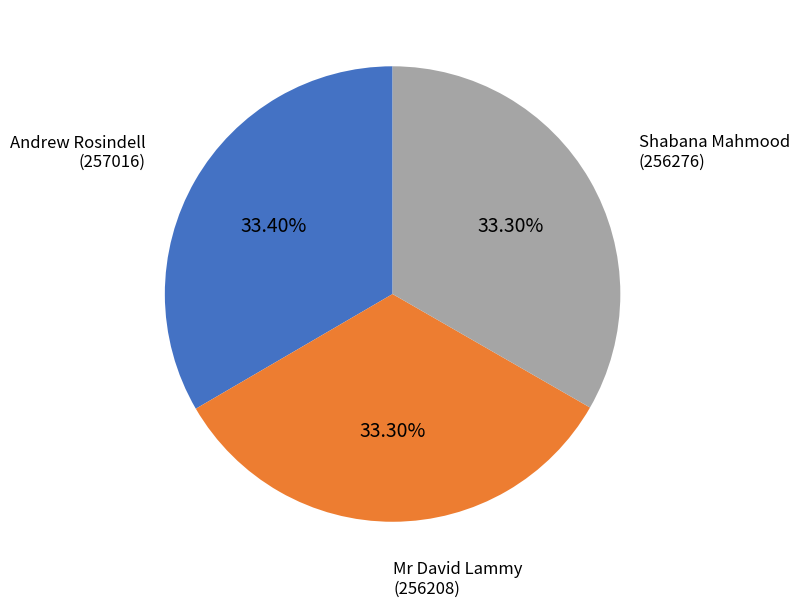

What is the ratio of the value at Mr David Lammy to the value at Andrew Rosindell?

1.0